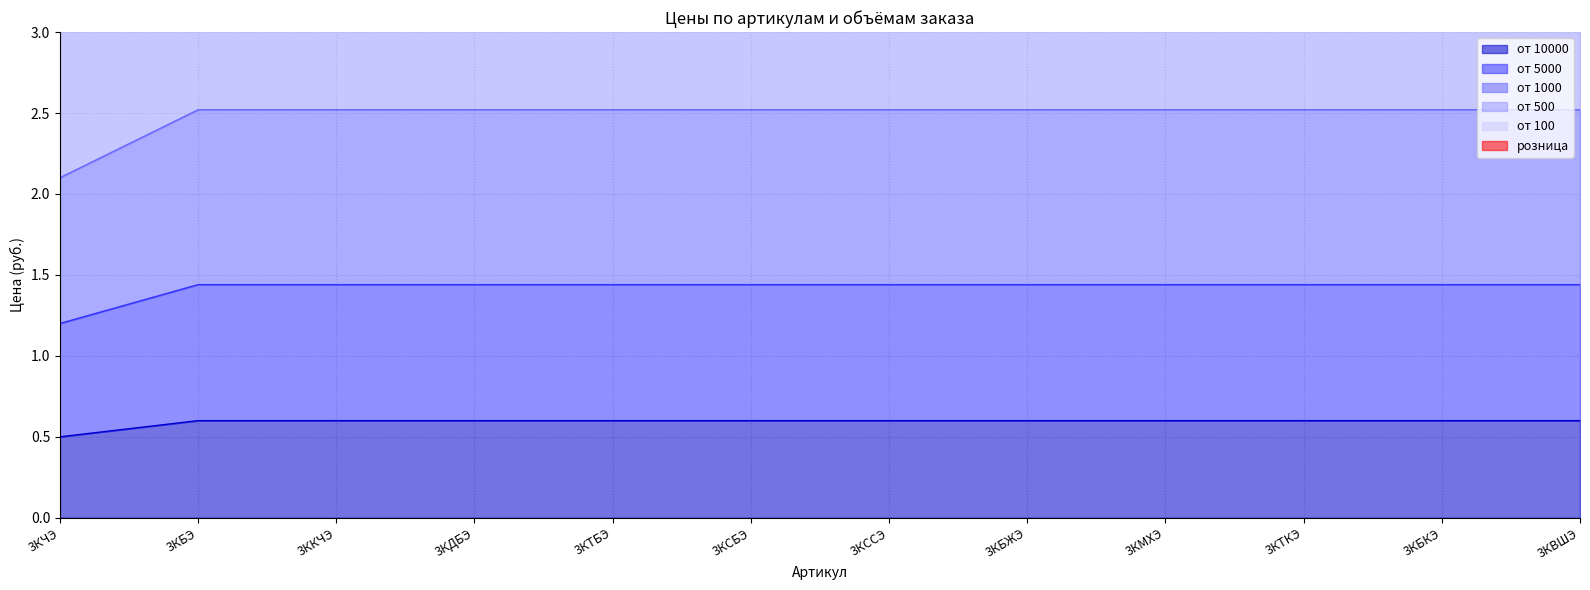

The от 10000 series shows 0.9 at 3КБЖЭ. True or false?

False